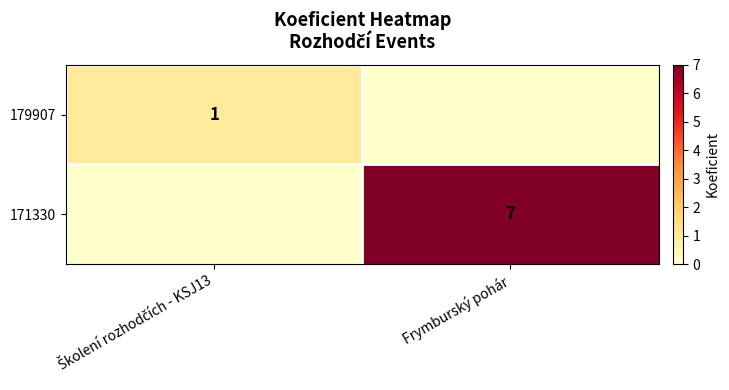

The 171330 series shows 2 at Frymburský pohár. True or false?

False